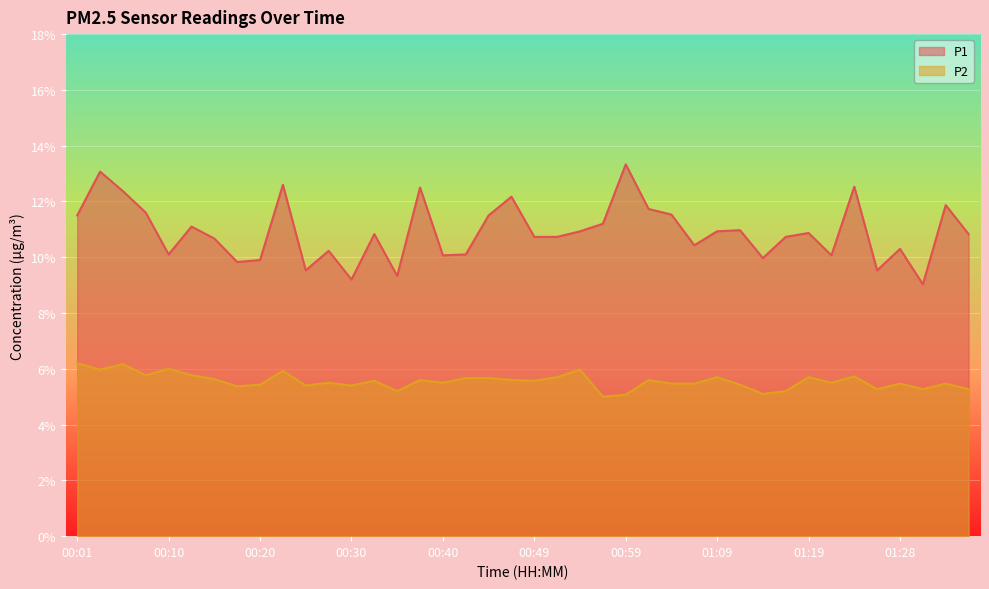

What is the sum of all P1 values?

436.4